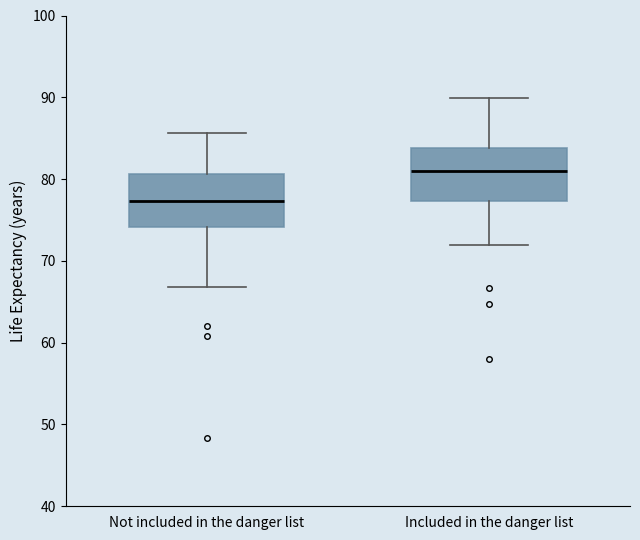

Reading left to right, read every box against the y-axis: the position of its median line, the range the box covers, and the ends of its whiskers. The values are not printed on the chart, so give them approximately, as read against the axis.

Not included in the danger list: median 77, box 74 to 81, whiskers 67 to 86
Included in the danger list: median 81, box 77 to 84, whiskers 72 to 90